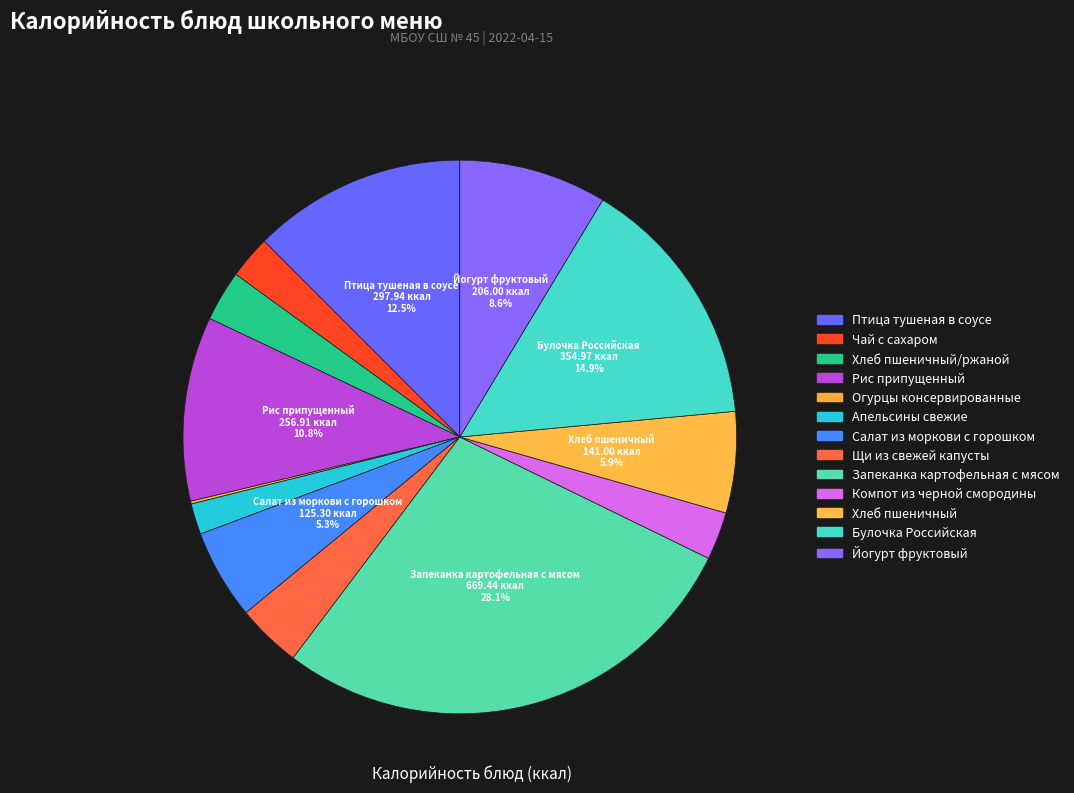

What portion of the pie excludes Хлеб пшеничный?

94.1%